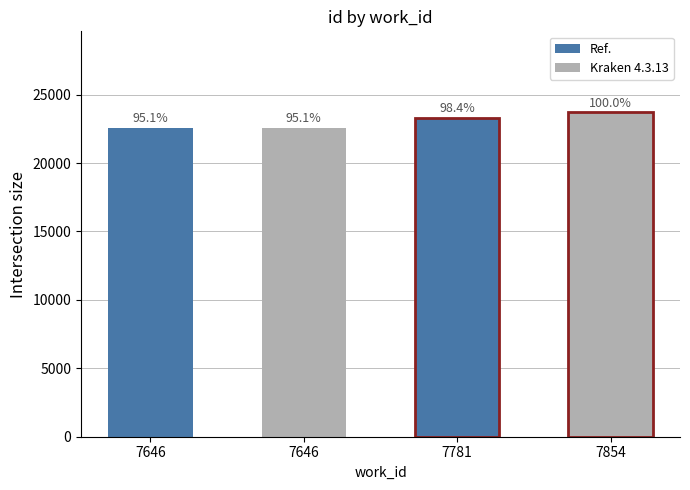

How many data points are less than 23311?

2